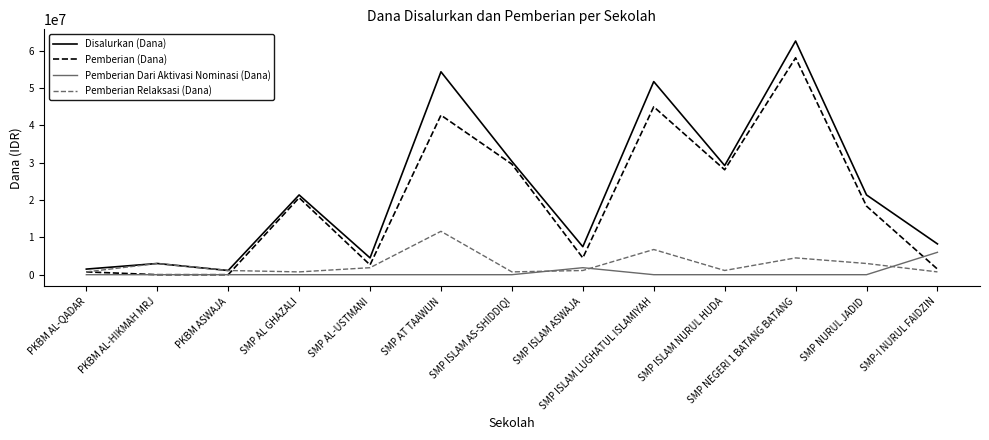

Where is the first local maximum for Pemberian Relaksasi (Dana)?

PKBM AL-HIKMAH MRJ